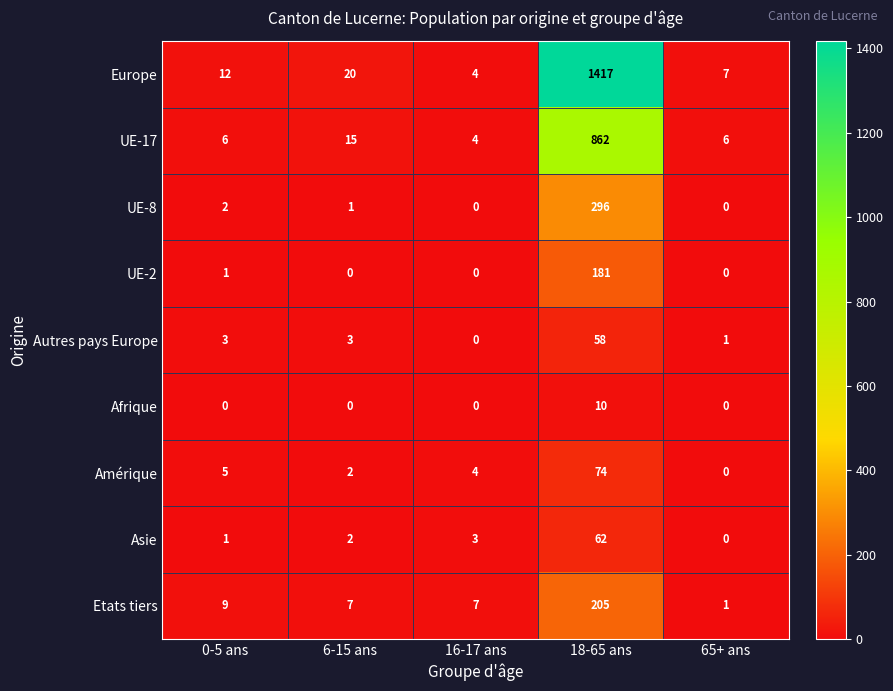

Rank the series by their maximum value, from highest to lowest.

Europe, UE-17, UE-8, Etats tiers, UE-2, Amérique, Asie, Autres pays Europe, Afrique